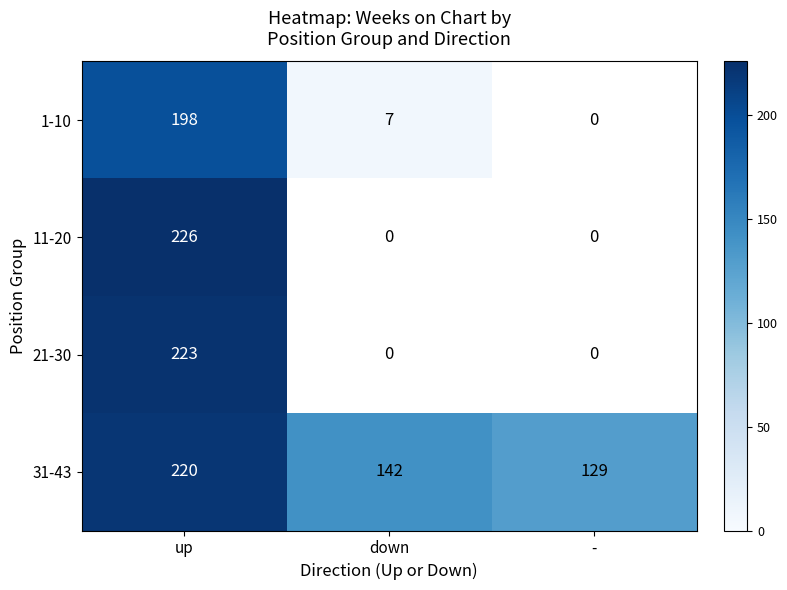

What is the difference between the highest and lowest values at up?

28